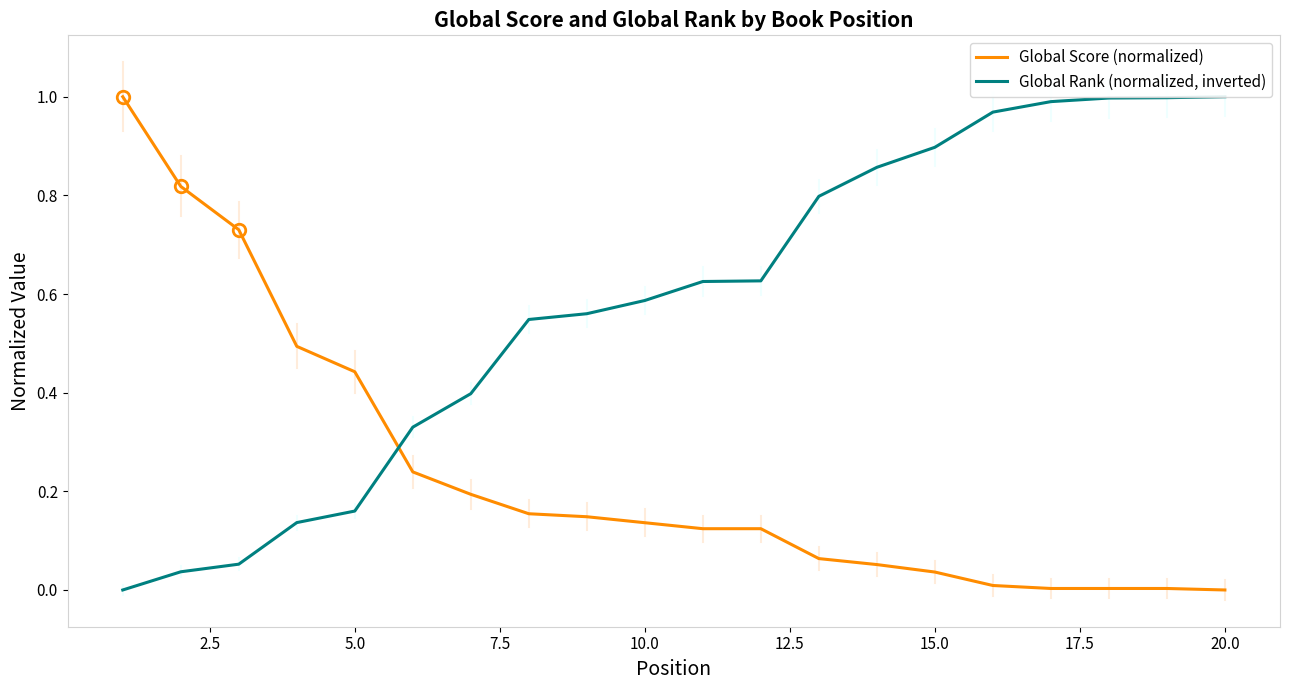

What is the highest value of the Global Score (normalized) series?

1.0